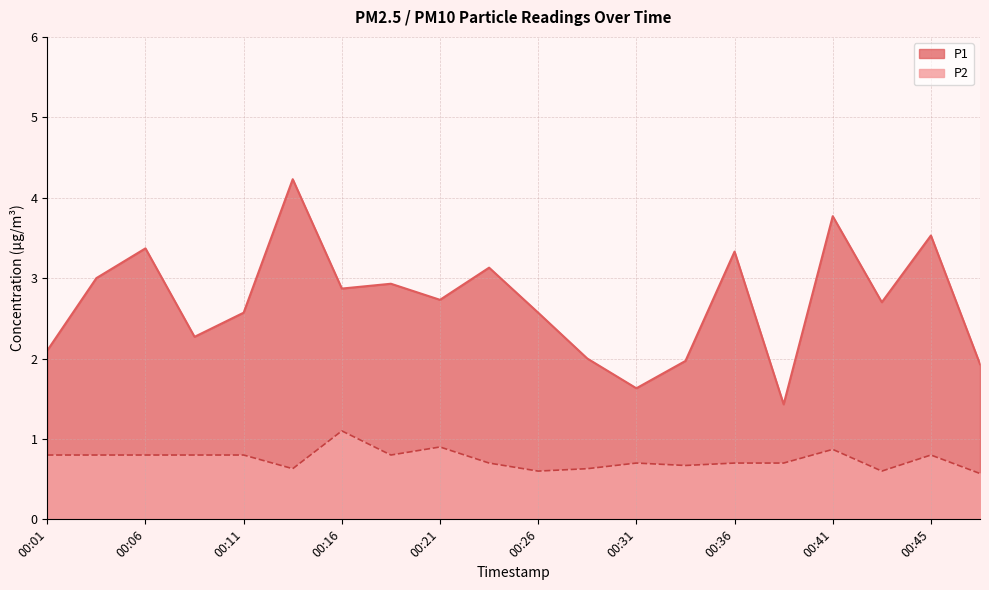

True or false: P2 has a value of 0.8 at 00:48.

False